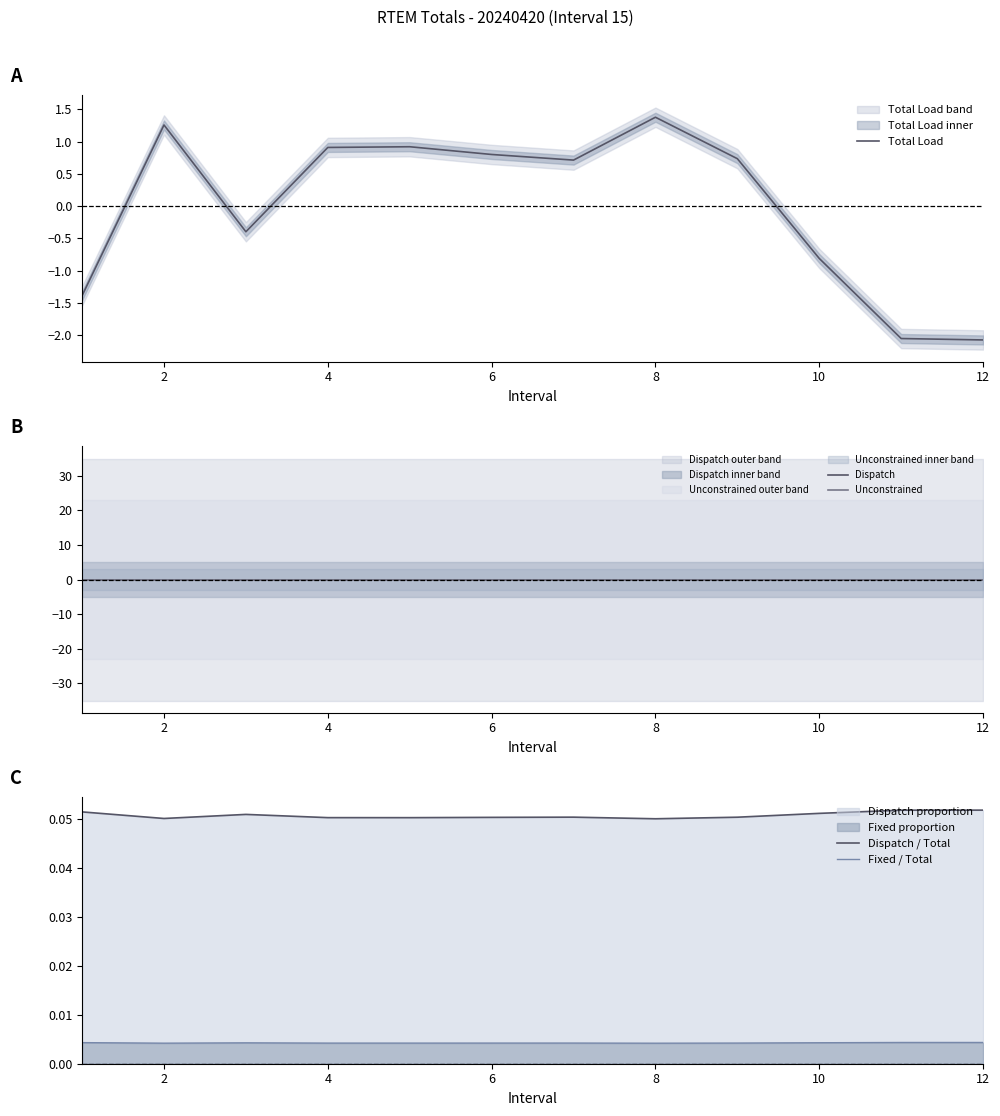

How many lines are shown in the chart?

5